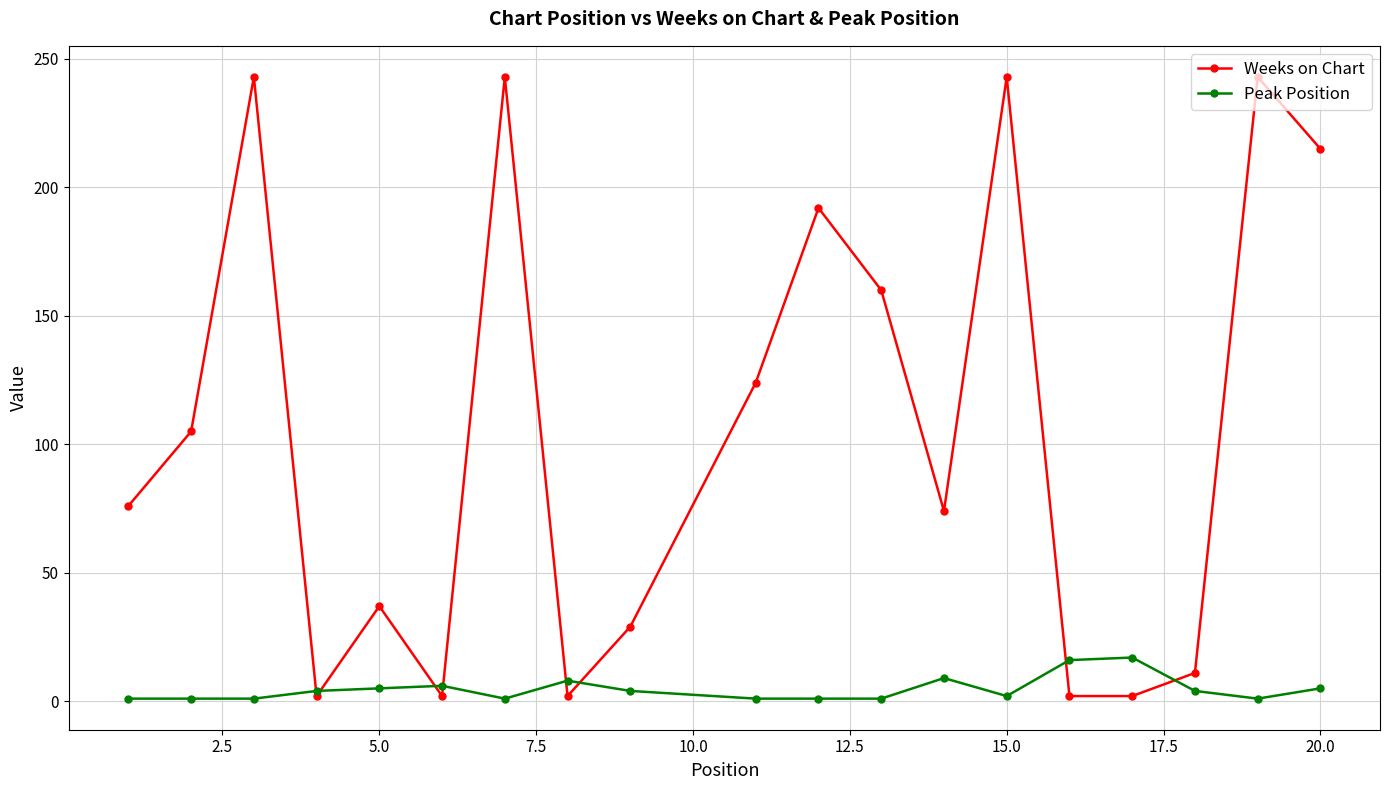

How many interior local peaks does the Weeks on Chart series have?

6